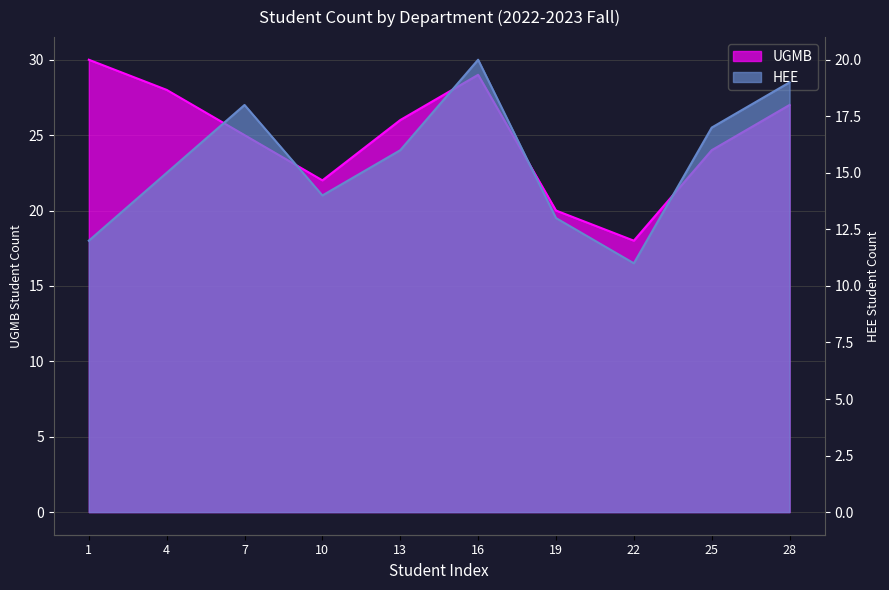

Read the HEE value at 4.

15